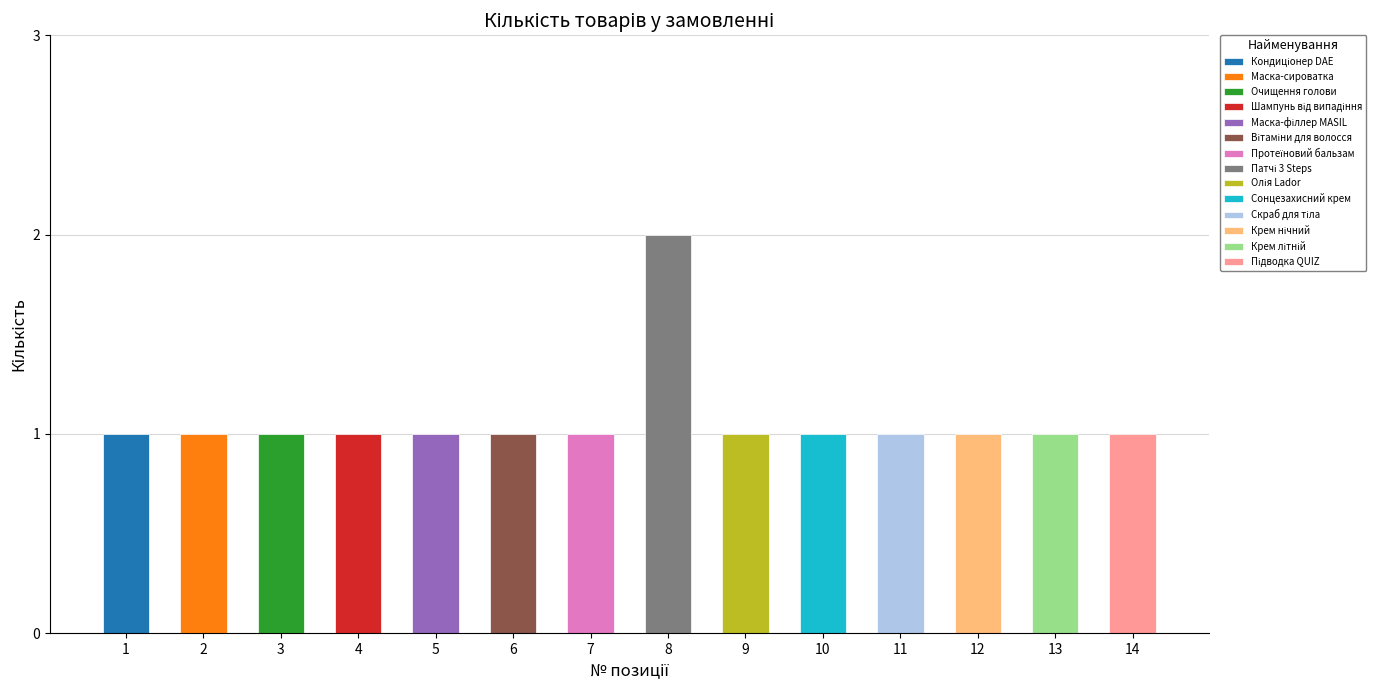

How many bars are there in total?

14